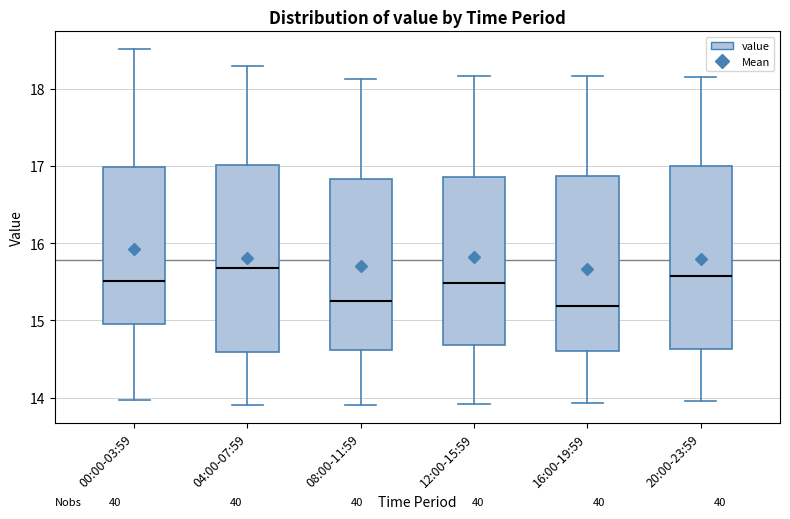

Reading left to right, read every box against the y-axis: the position of its median line, the range the box covers, and the ends of its whiskers. The values are not printed on the chart, so give them approximately, as read against the axis.

00:00-03:59: median 15.5, box 14.9 to 17.0, whiskers 14.0 to 18.5
04:00-07:59: median 15.7, box 14.6 to 17.0, whiskers 13.9 to 18.3
08:00-11:59: median 15.2, box 14.6 to 16.8, whiskers 13.9 to 18.1
12:00-15:59: median 15.5, box 14.7 to 16.9, whiskers 13.9 to 18.2
16:00-19:59: median 15.2, box 14.6 to 16.9, whiskers 13.9 to 18.2
20:00-23:59: median 15.6, box 14.6 to 17.0, whiskers 14.0 to 18.2